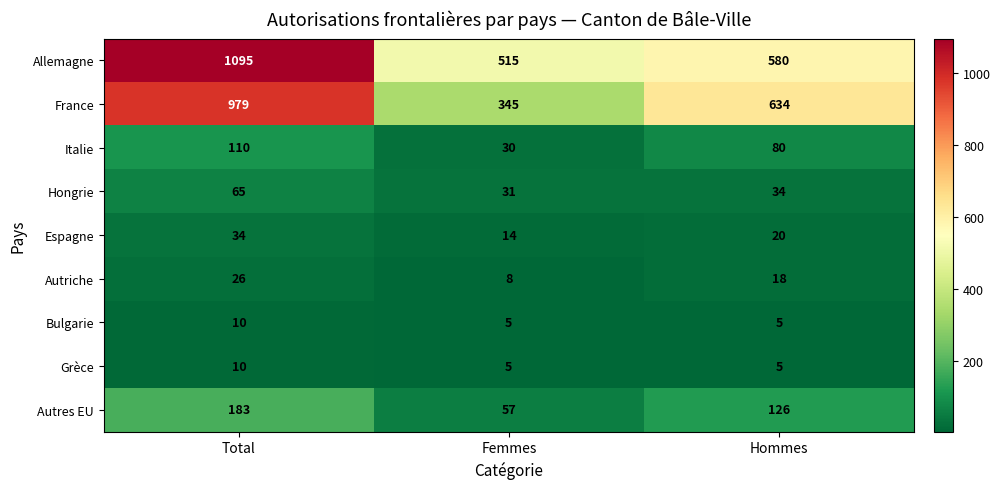

What value does the Allemagne series have at Hommes, to the nearest 50?

600